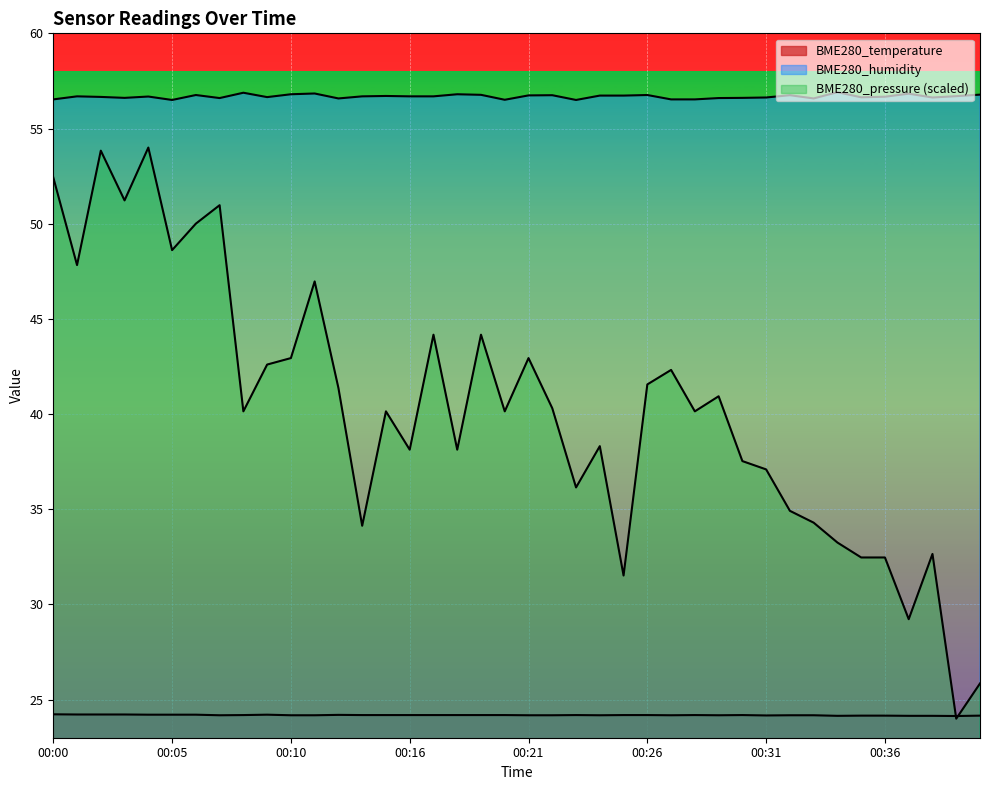

How many interior local valleys does the BME280_humidity series have?

10